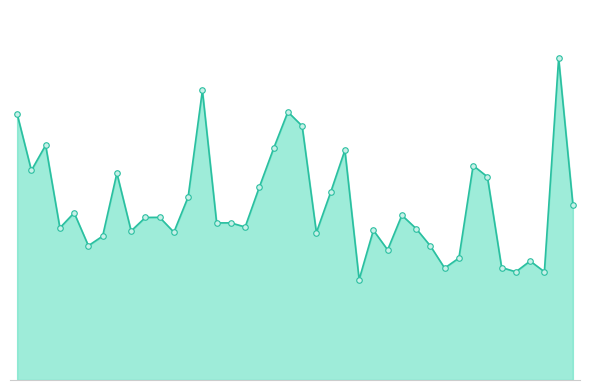

What is the label of the 12th point from the right?

8